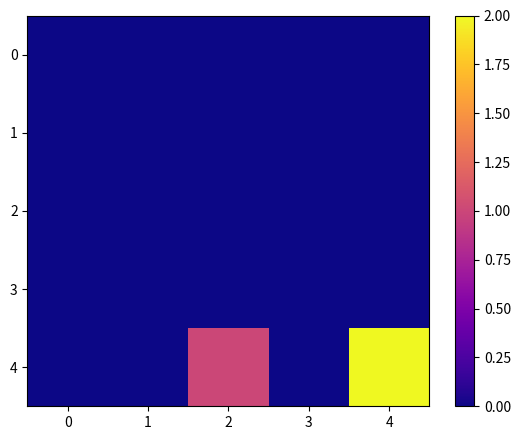

List the series in order of their peak value, lowest first.

row_0, row_1, row_2, row_3, row_4